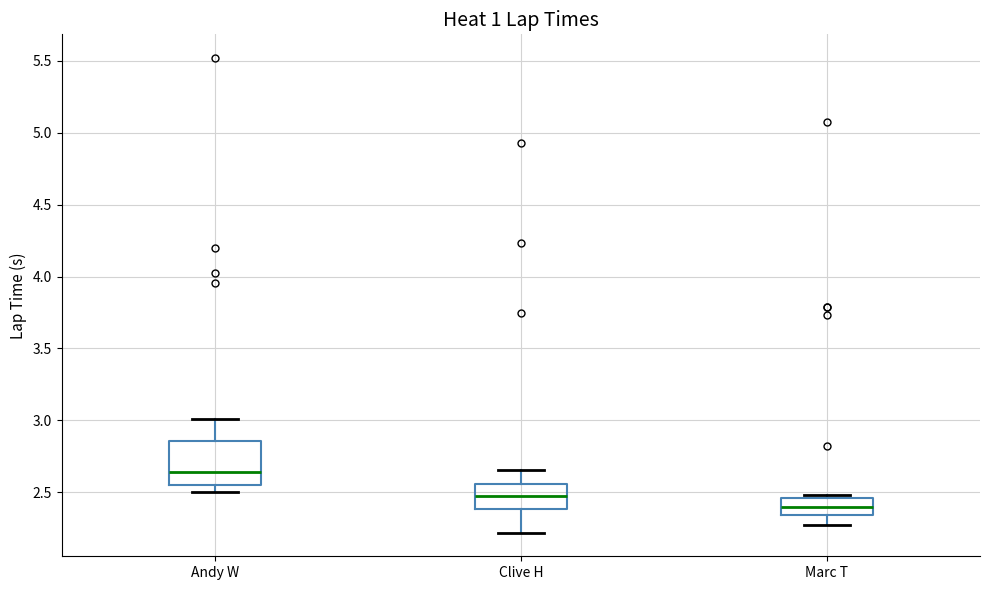

Which box's median line is the highest?

Andy W